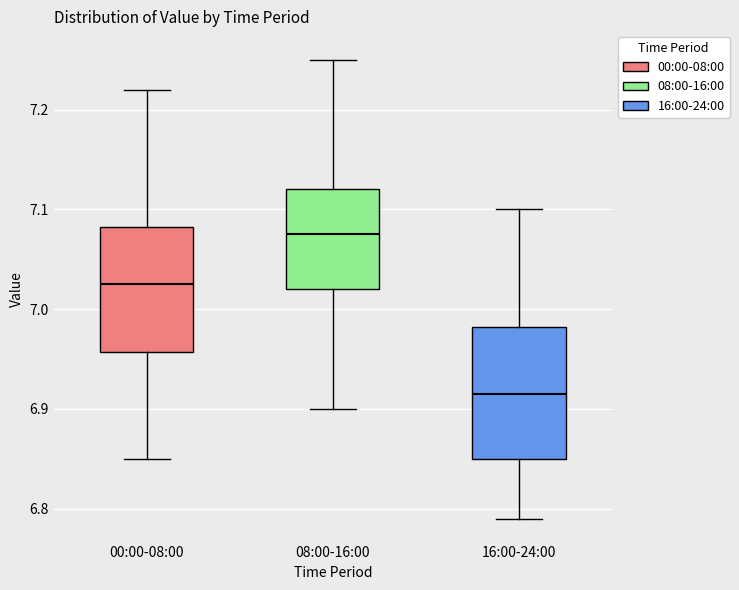

Where does the upper whisker of the box for 08:00-16:00 end on the y-axis? The values are not printed on the chart, so give them approximately, as read against the axis.

7.25